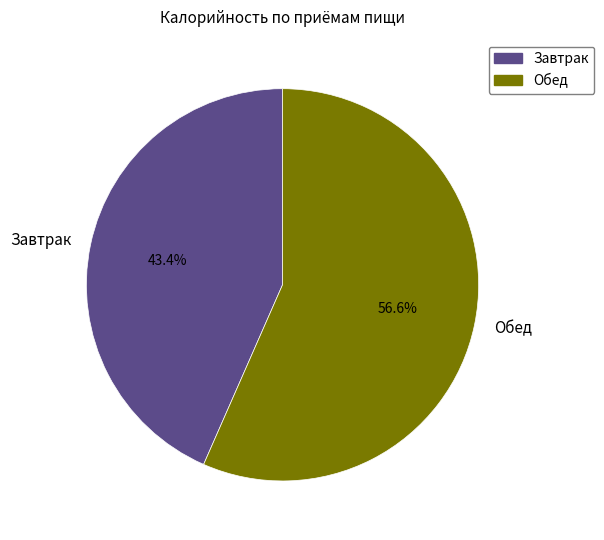

Which category has the biggest portion of the pie?

Обед